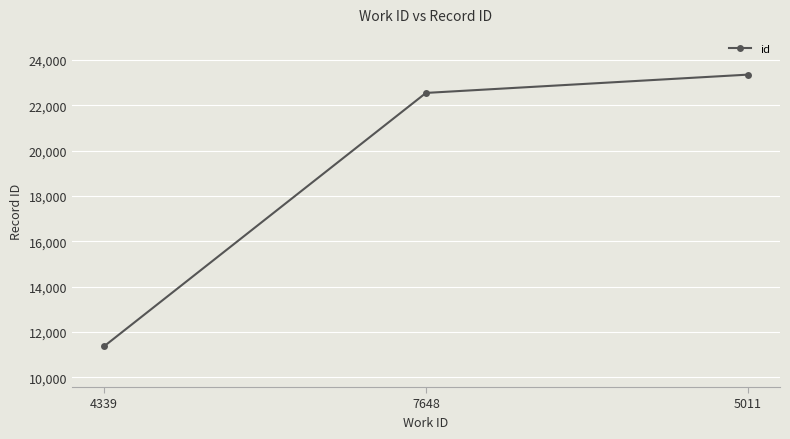

What is the change in value from 4339 to 7648?

+11181